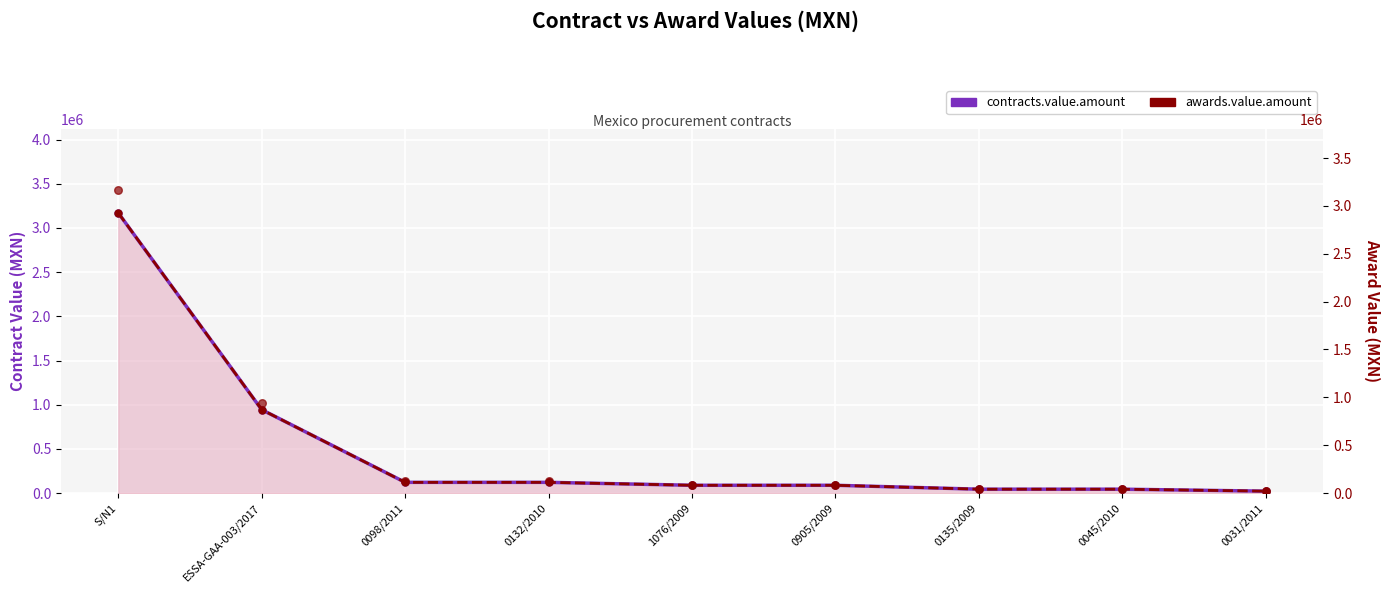

Which series has the largest total across all categories?

contracts.value.amount